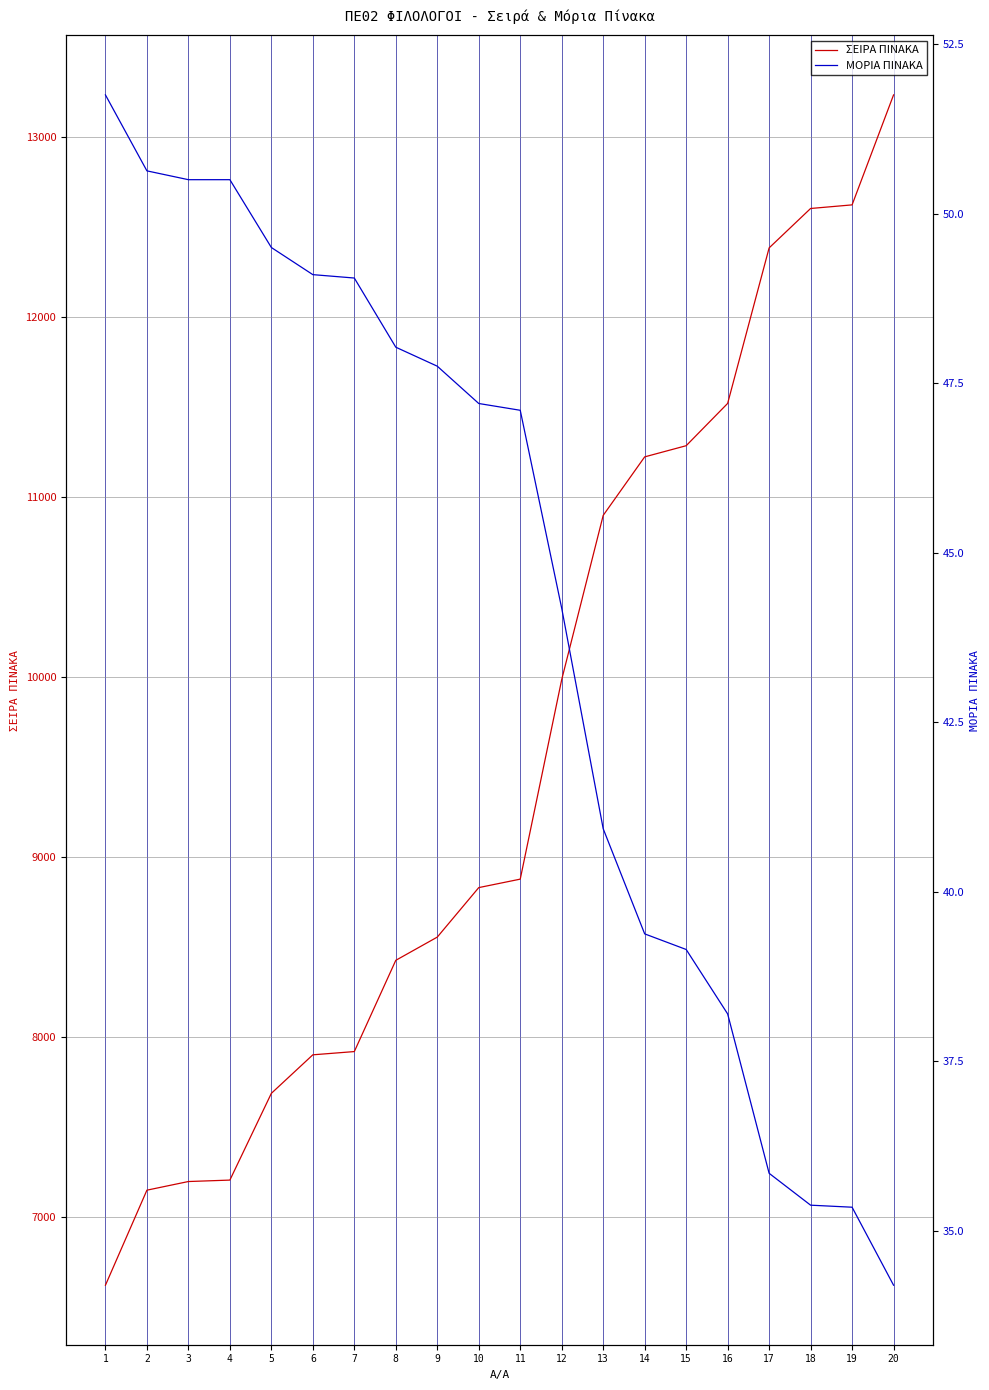

Rank the categories by ΜΟΡΙΑ ΠΙΝΑΚΑ value from lowest to highest.

20, 19, 18, 17, 16, 15, 14, 13, 12, 11, 10, 9, 8, 7, 6, 5, 3, 4, 2, 1